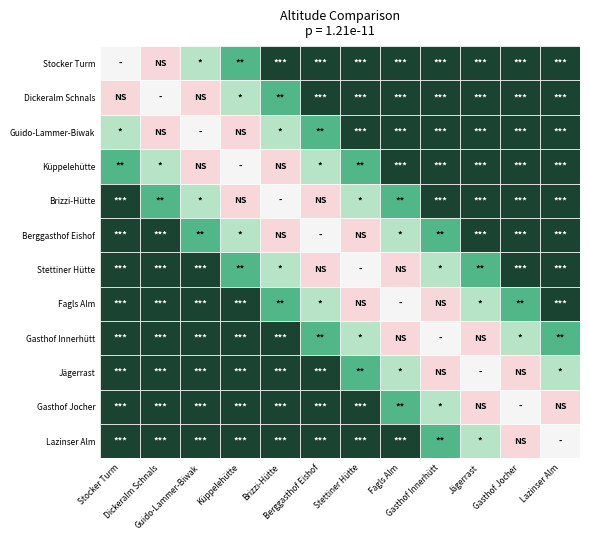

The value of Gasthof Innerhütt at Küppelehütte is 5. True or false?

True